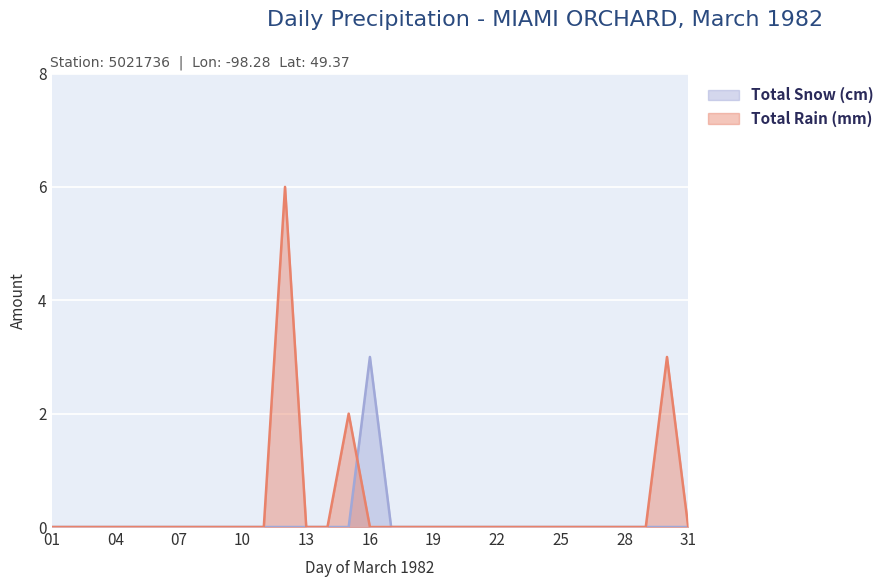

The Total Rain (mm) series shows 2 at 23. True or false?

False